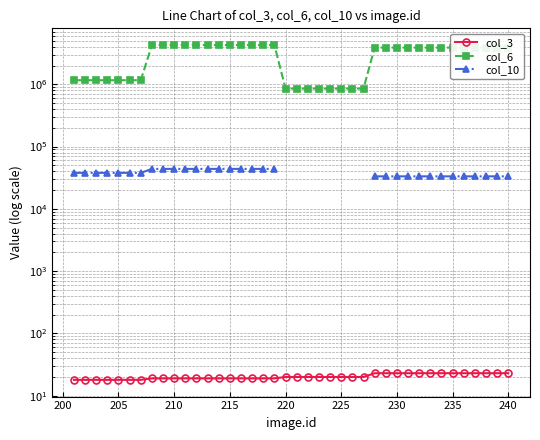

True or false: col_6 and col_3 intersect in this chart.

False